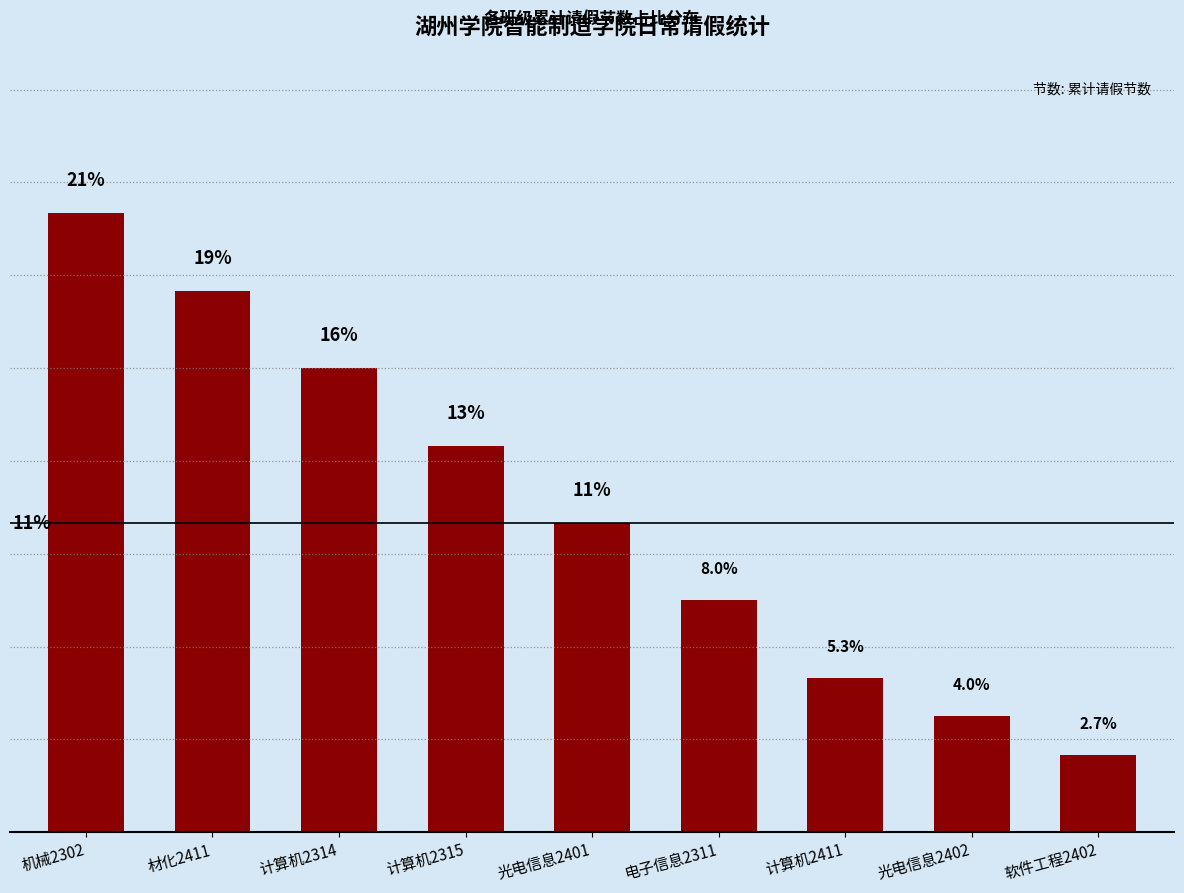

At which label does the data first exceed 10?

机械2302